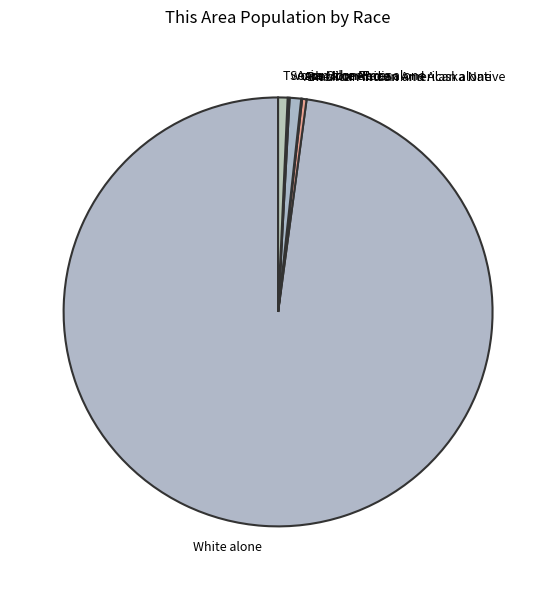

Is it true that Black or African American alone is 0% of the pie?

True